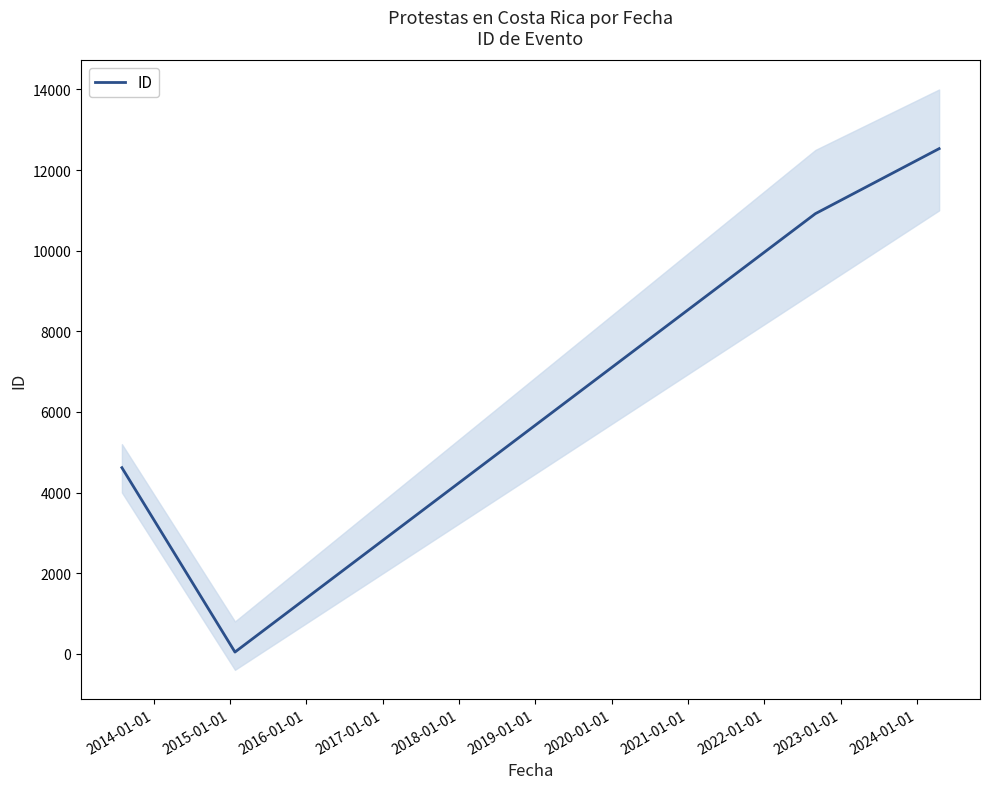

What is the maximum value for ID?

12532